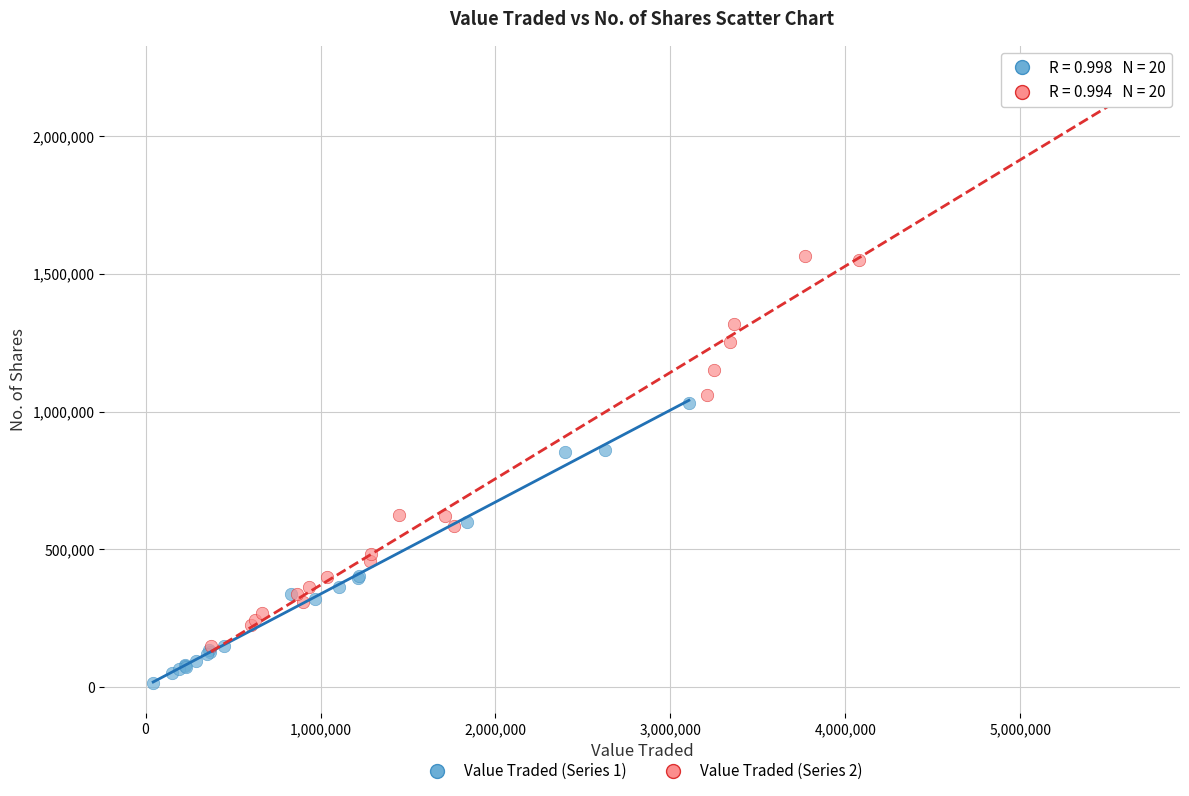

Which series reaches the maximum Y coordinate?

Value Traded (Series 2)